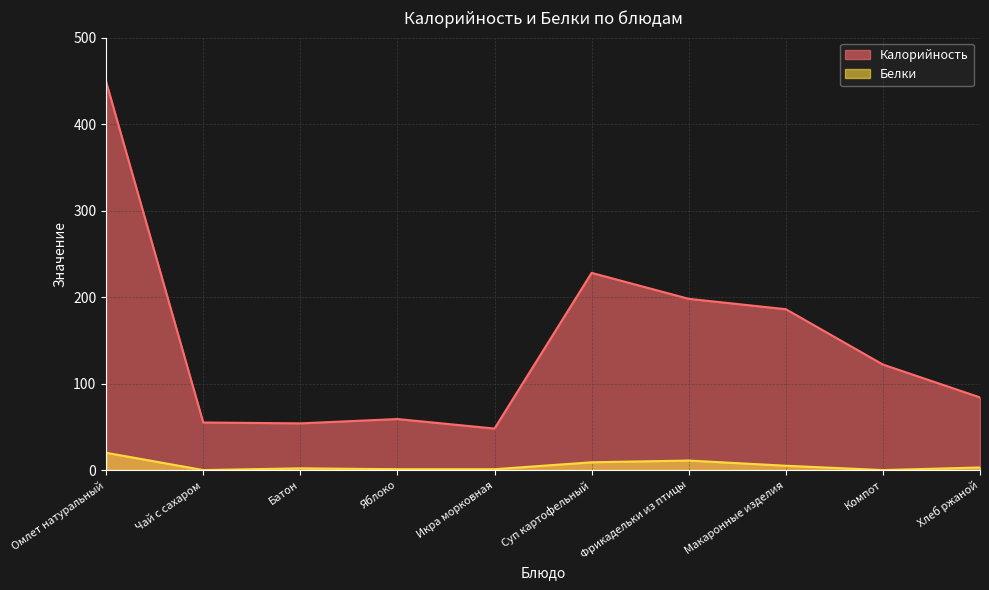

What value does the Калорийность series have at Яблоко?

59